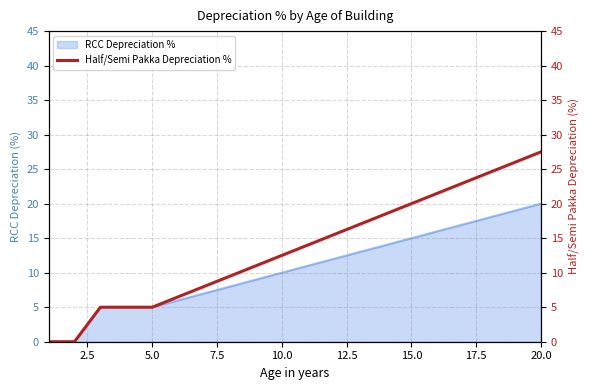

What is the label of the 7th point from the left?

15.0